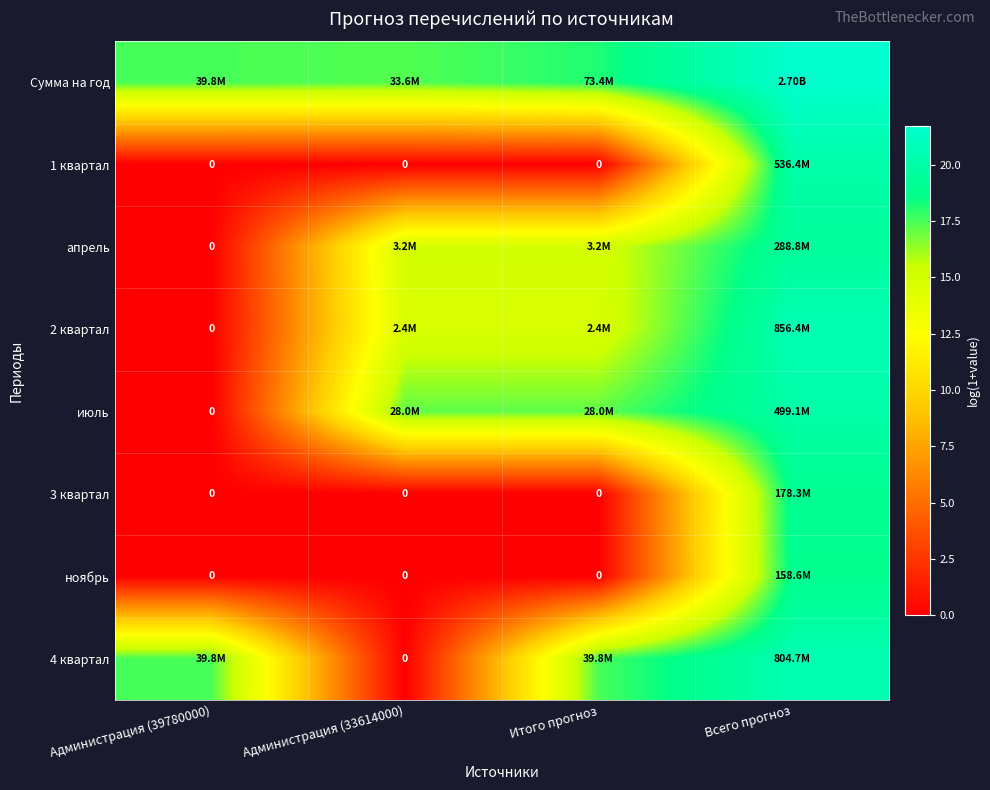

The 4 квартал series shows -7.6 at Администрация (33614000). True or false?

False